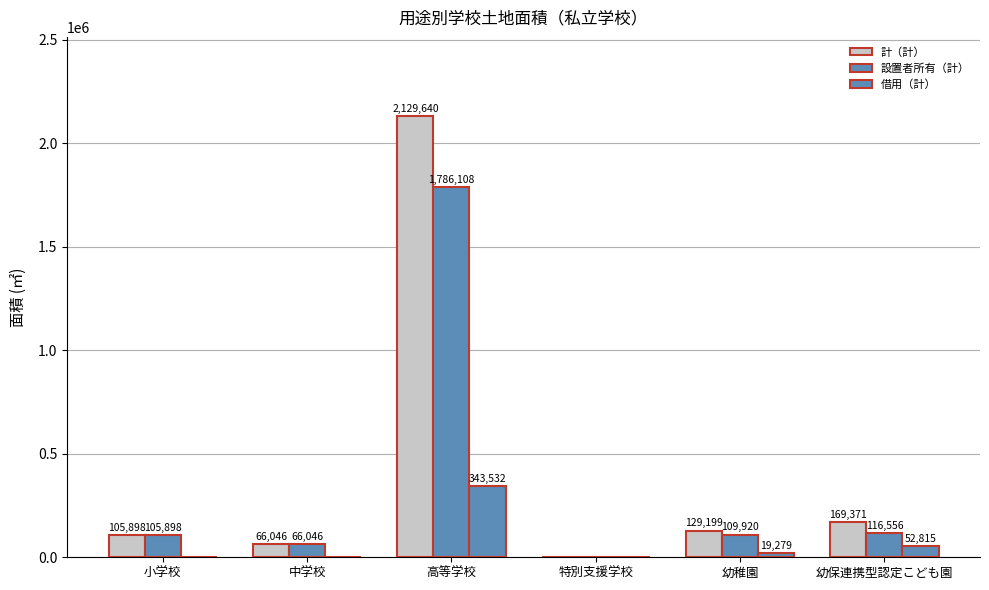

Is the value of 計（計） at 幼稚園 greater than the value of 借用（計） at 幼保連携型認定こども園?

Yes